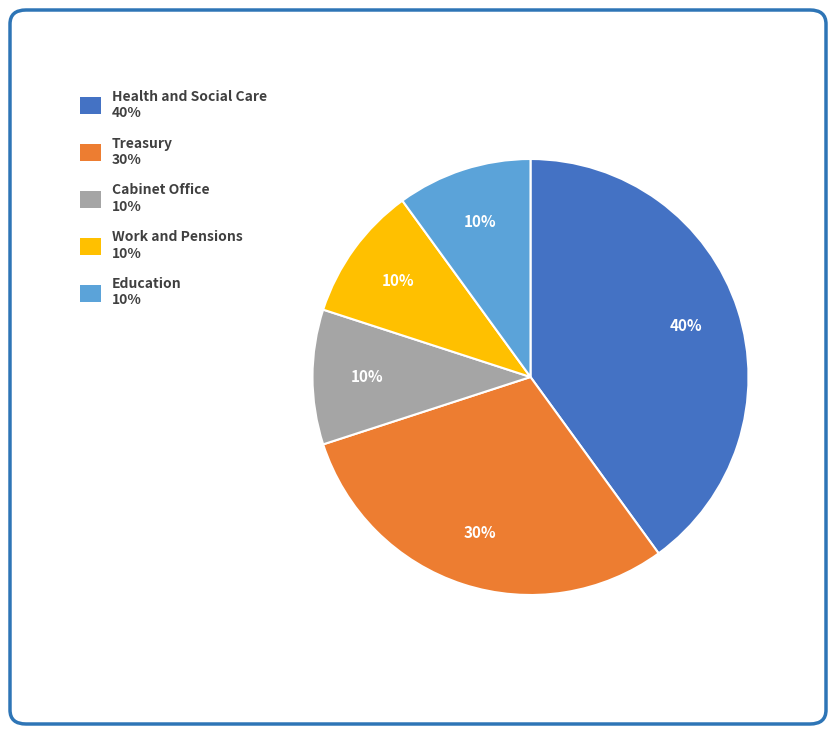

Is it true that Health and Social Care is 45% of the pie?

False